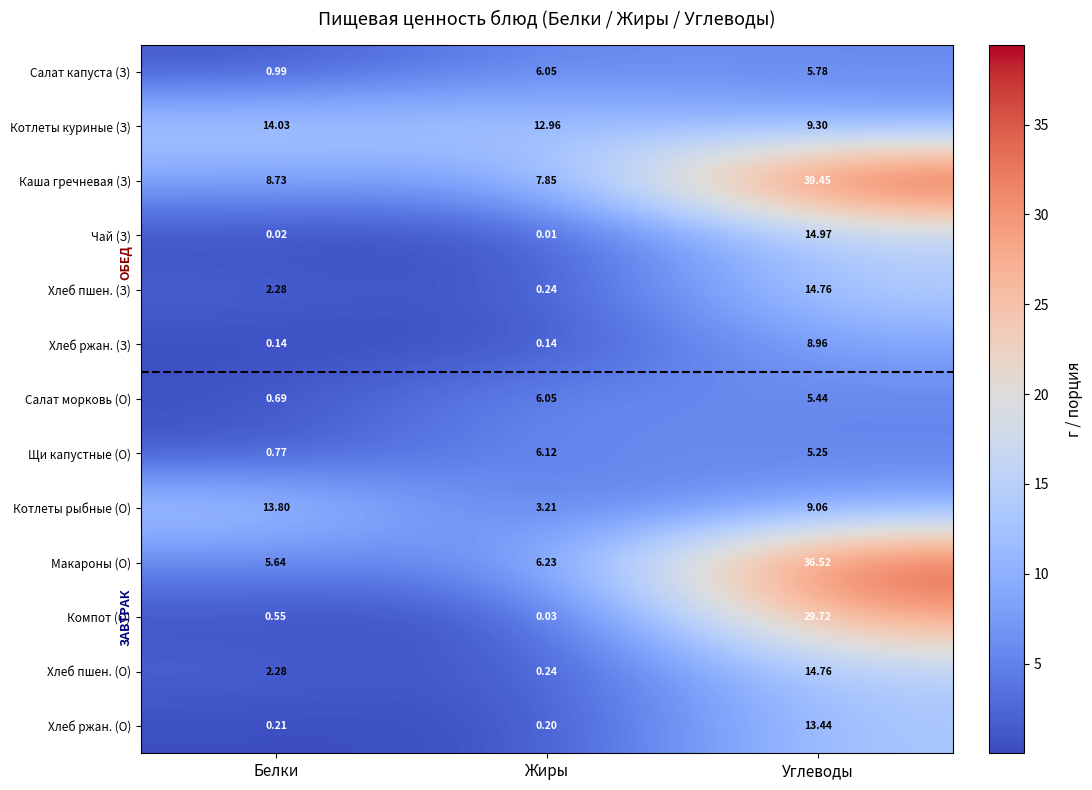

List the labels in order of Хлеб пшен. (З) value, smallest first.

Жиры, Белки, Углеводы